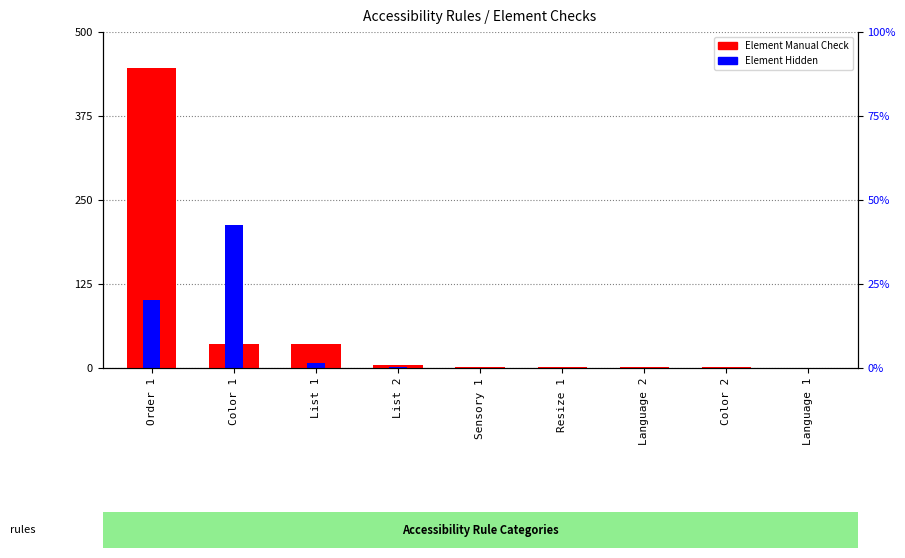

At which category is the sum across all series the highest?

Order 1